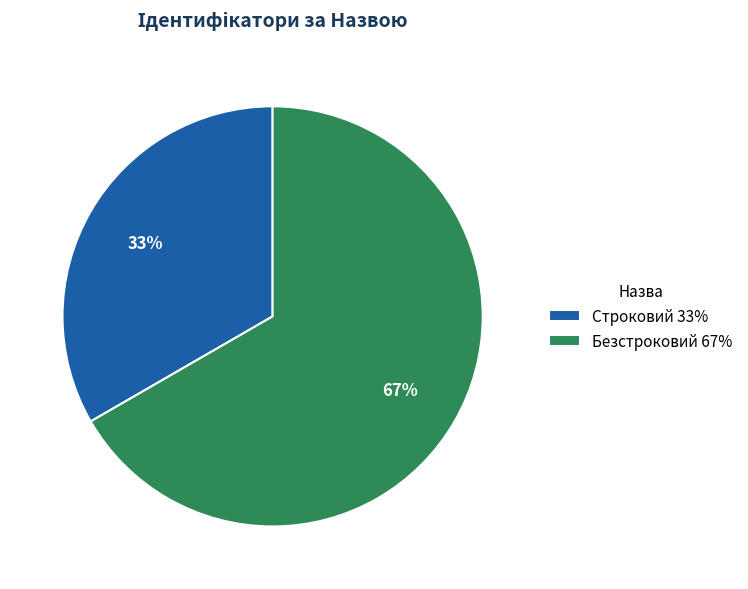

What percentage is the Строковий slice, to the nearest percent?

33%